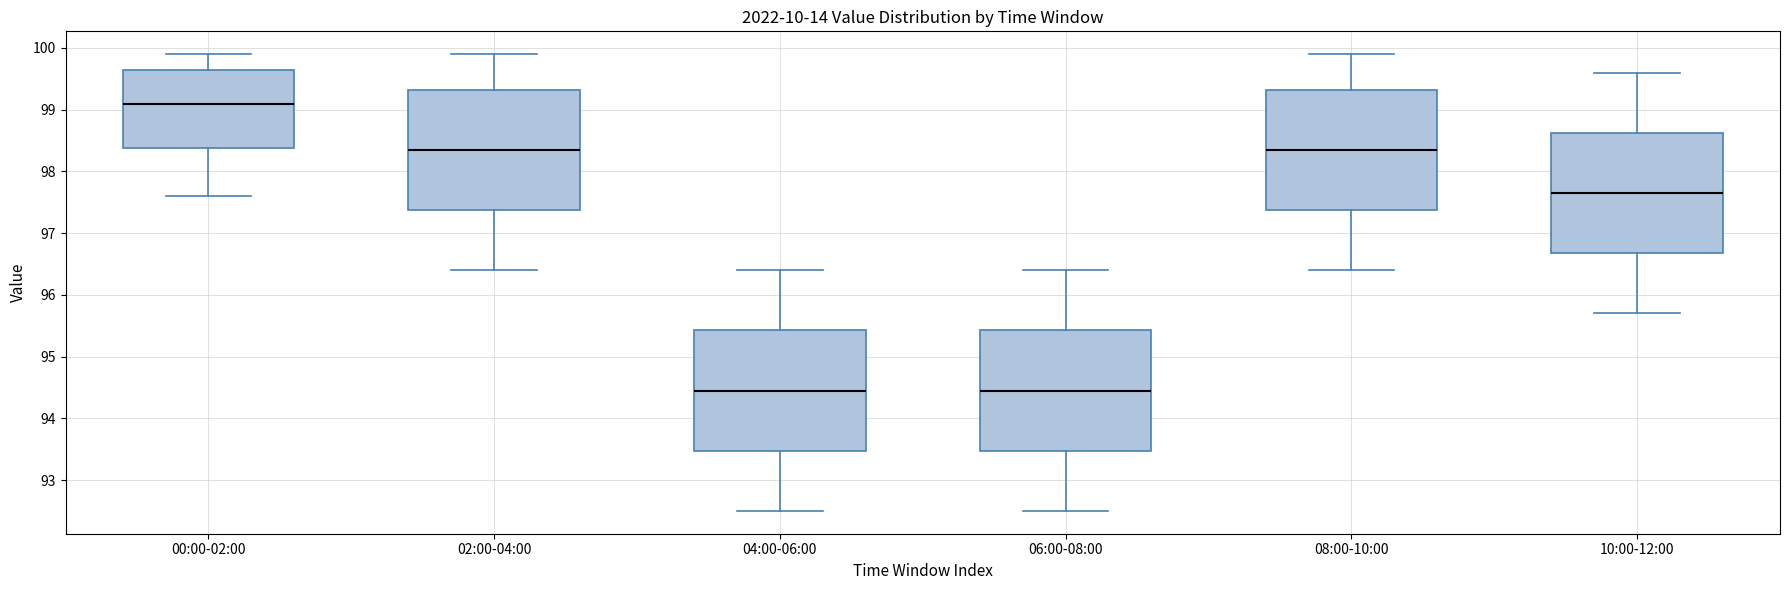

Which box has the highest median line?

00:00-02:00